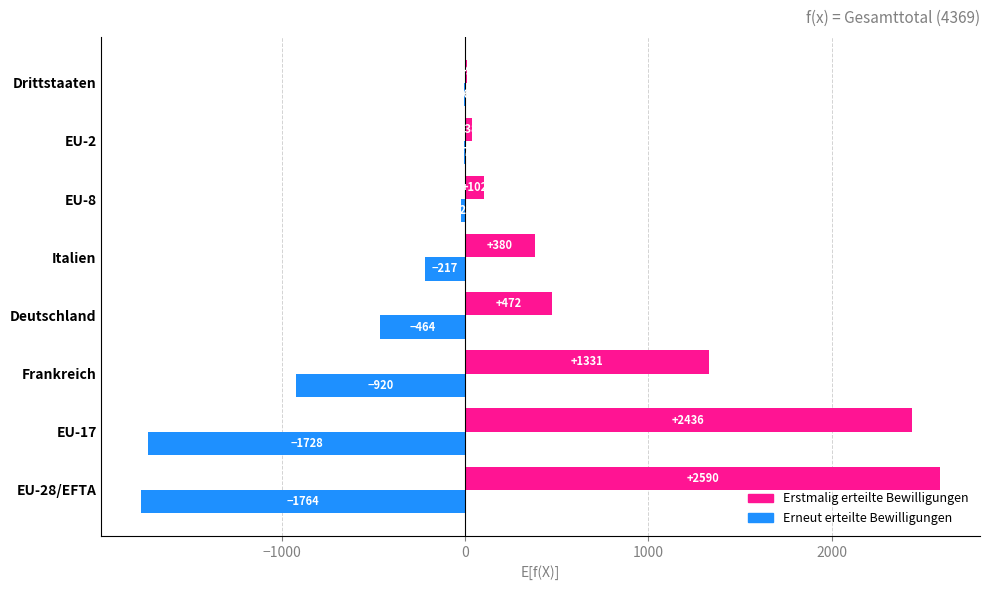

At which category does the chart reach its peak across all series?

EU-28/EFTA